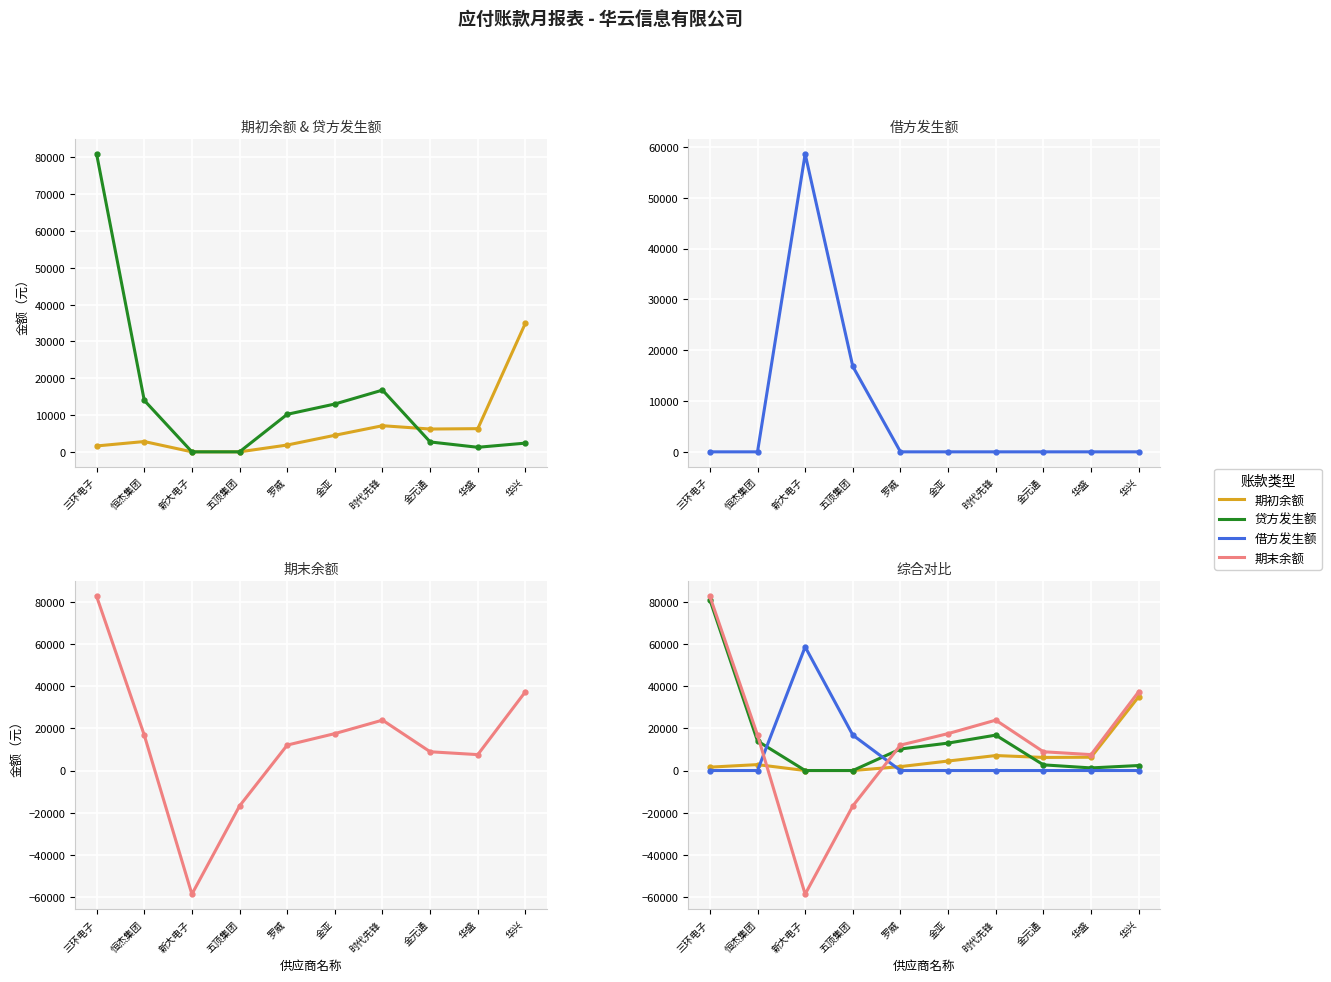

True or false: 贷方发生额 has more than 1 interior local peaks.

False